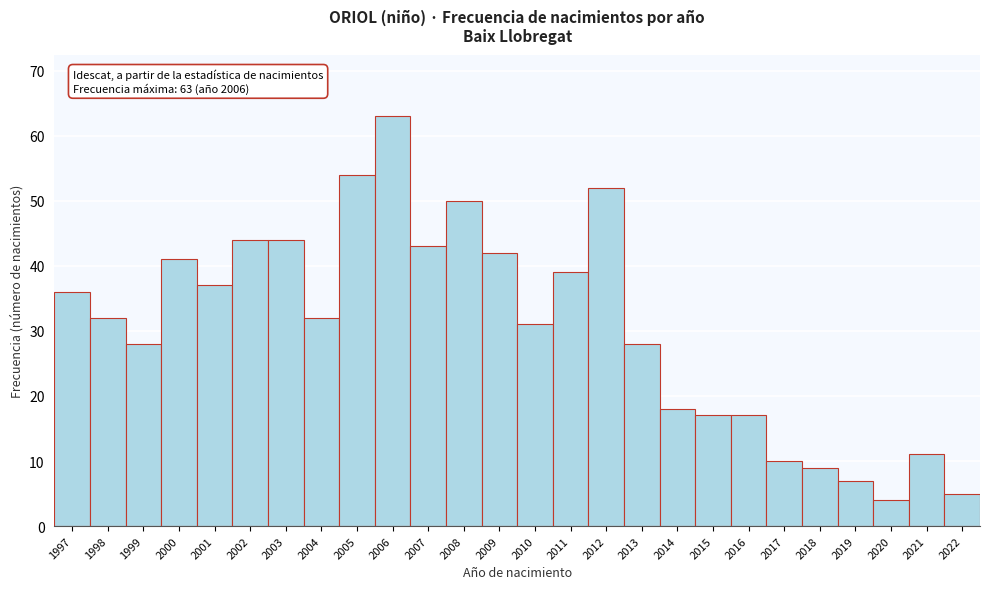

Reading right to left, what are all the values shown in this chart?

2022=5	2021=11	2020=4	2019=7	2018=9	2017=10	2016=17	2015=17	2014=18	2013=28	2012=52	2011=39	2010=31	2009=42	2008=50	2007=43	2006=63	2005=54	2004=32	2003=44	2002=44	2001=37	2000=41	1999=28	1998=32	1997=36